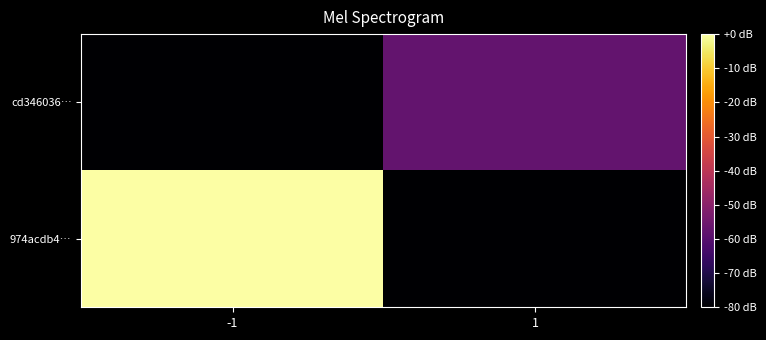

Reading left to right, extract all data points from this chart.

974acdb4…: -1=0.0	1=-80.0
cd346036…: -1=-80.0	1=-57.4